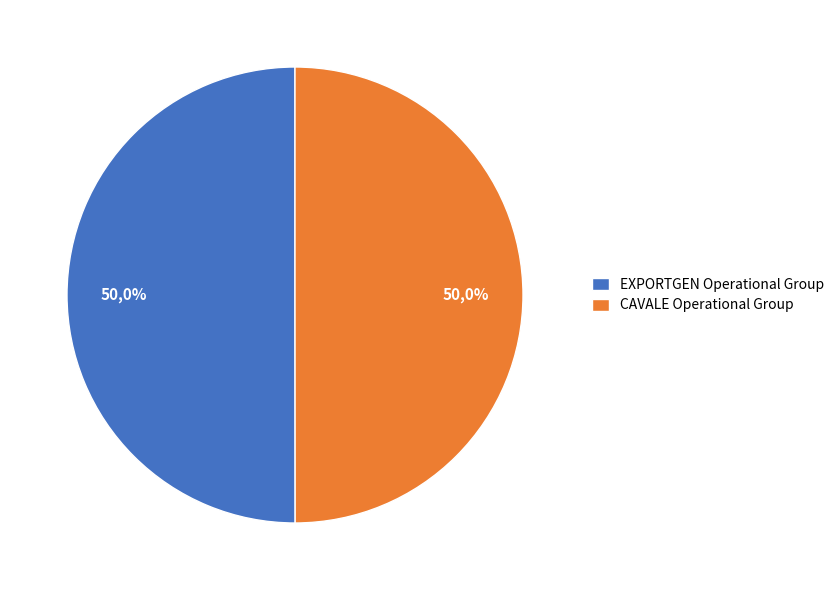

What is the largest slice in the pie chart?

EXPORTGEN Operational Group